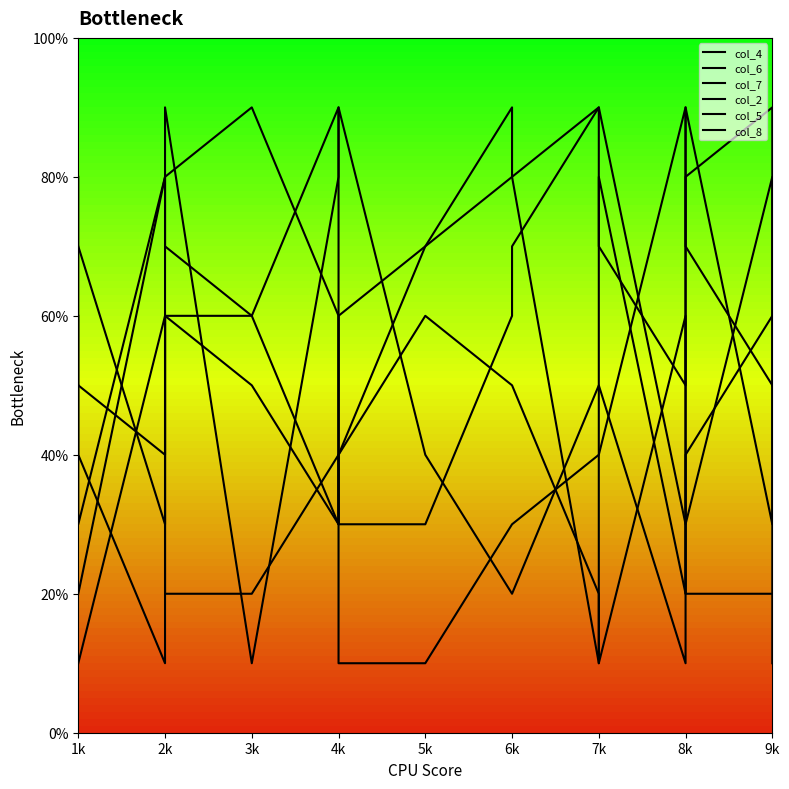

After their last crossing, which series has the higher values: col_7 or col_6?

col_7